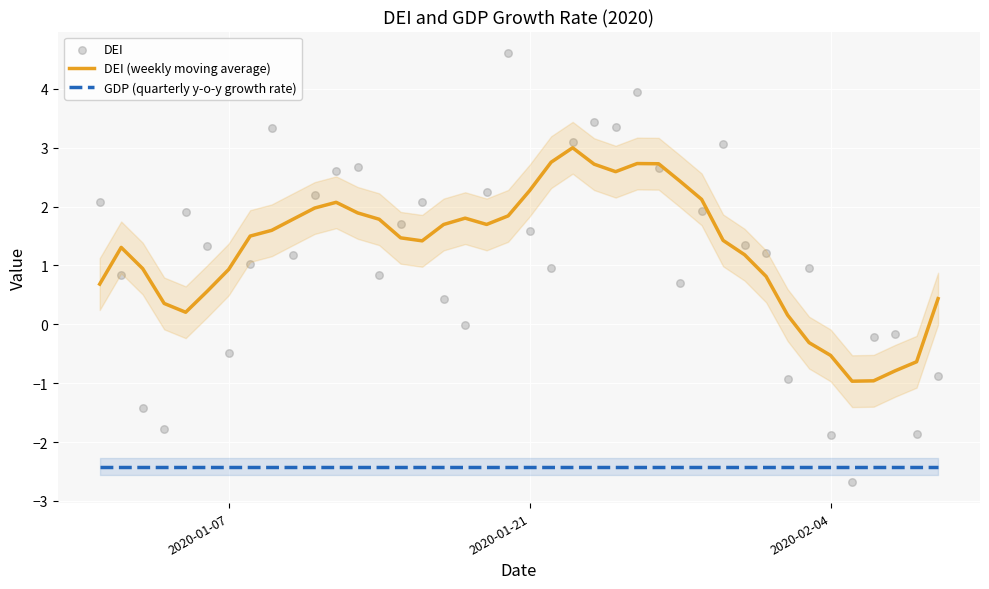

Which series has the largest total across all categories?

DEI (weekly moving average)